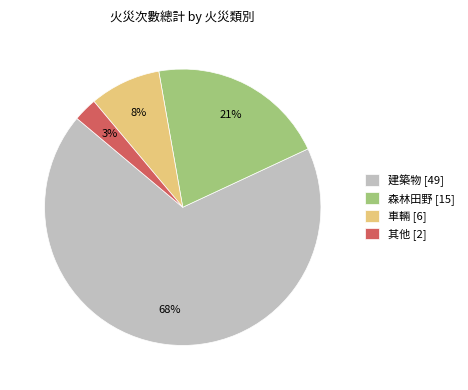

Count the number of slices in the pie.

4